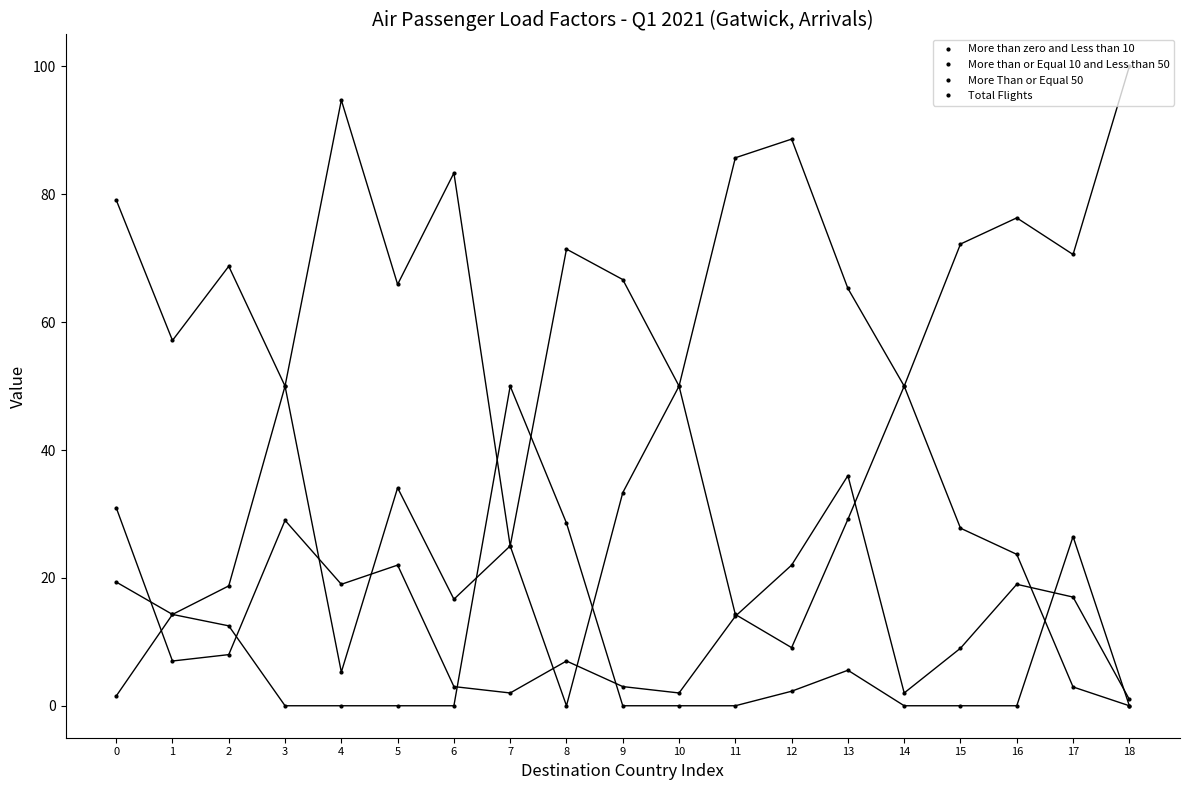

True or false: Total Flights and More than or Equal 10 and Less than 50 intersect in this chart.

False